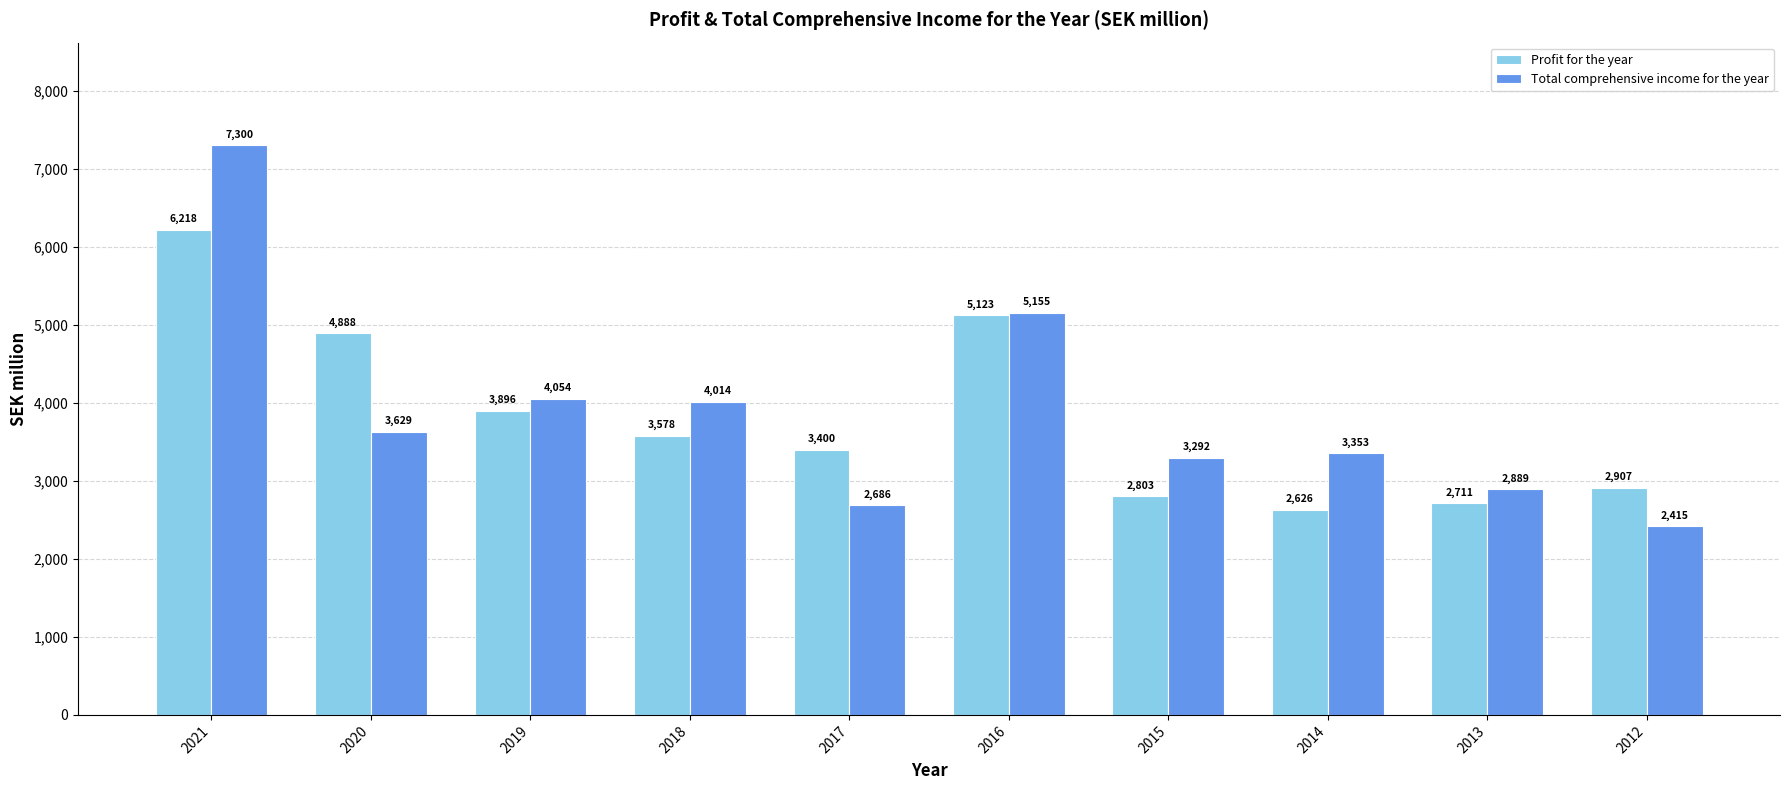

What is the smallest value displayed?

2415.0